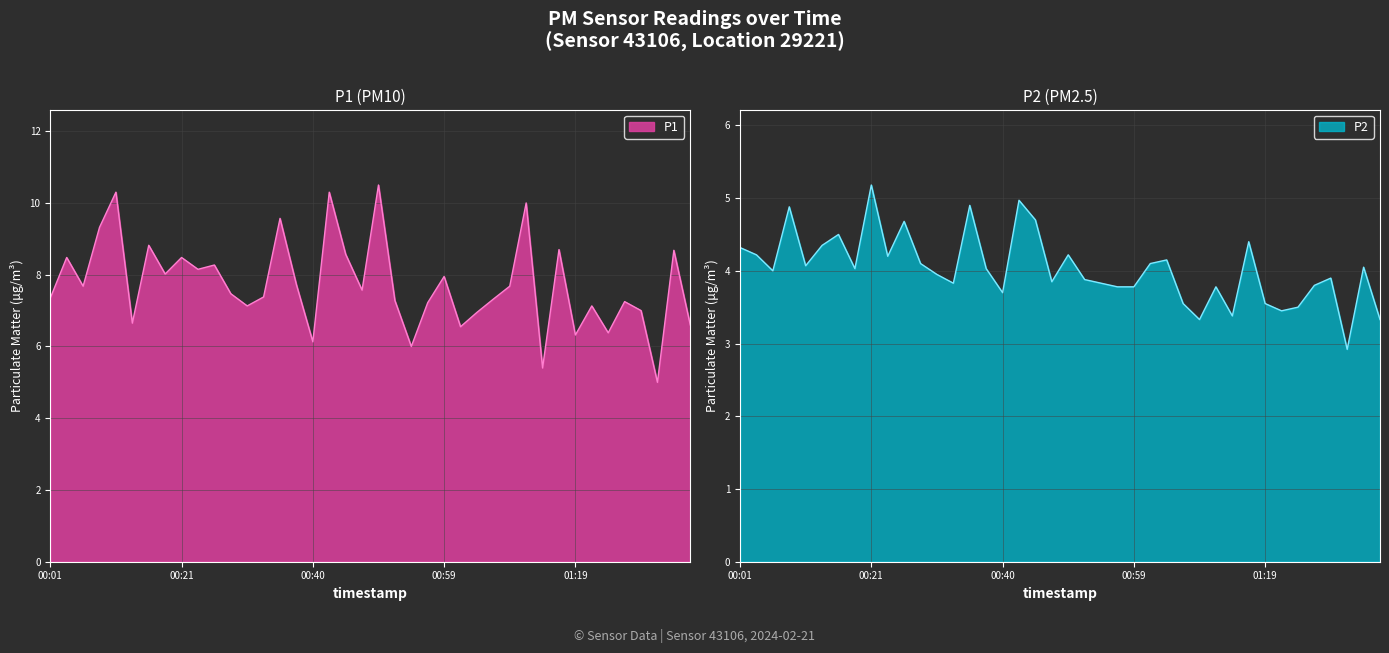

What is the difference between the P2 values at 00:33 and 00:38?

0.2